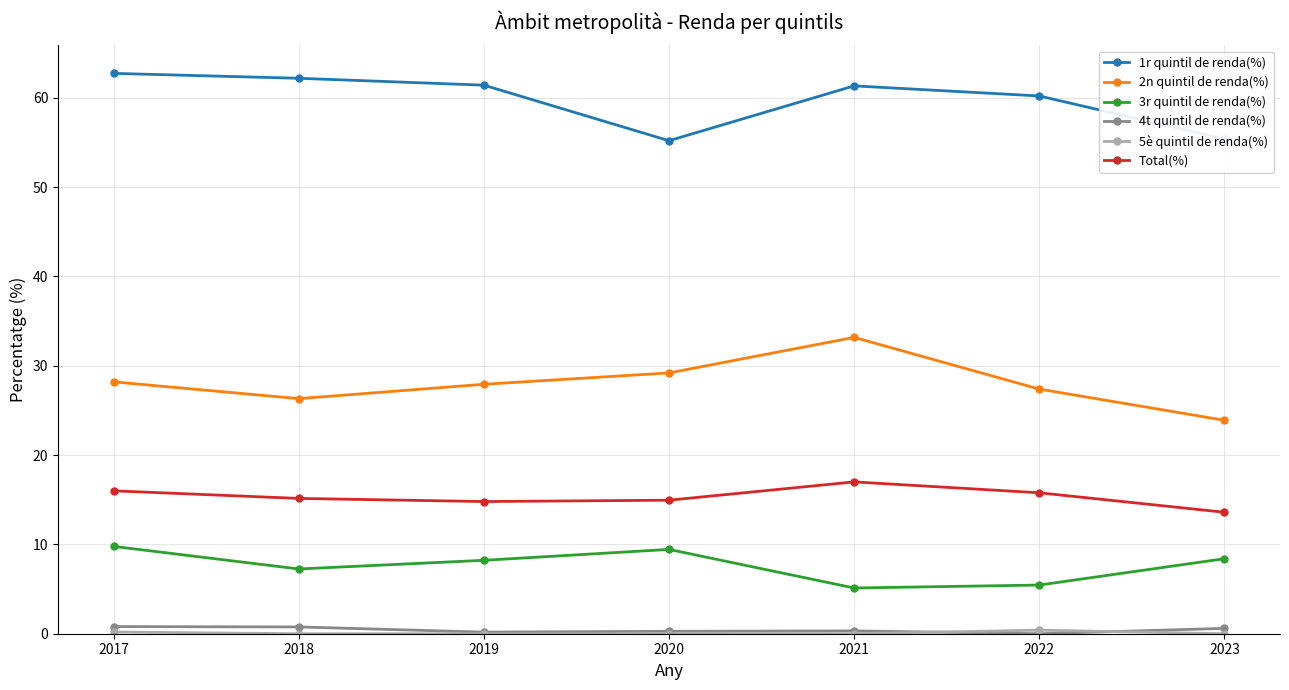

What is the total value across all series at 2020?

109.1